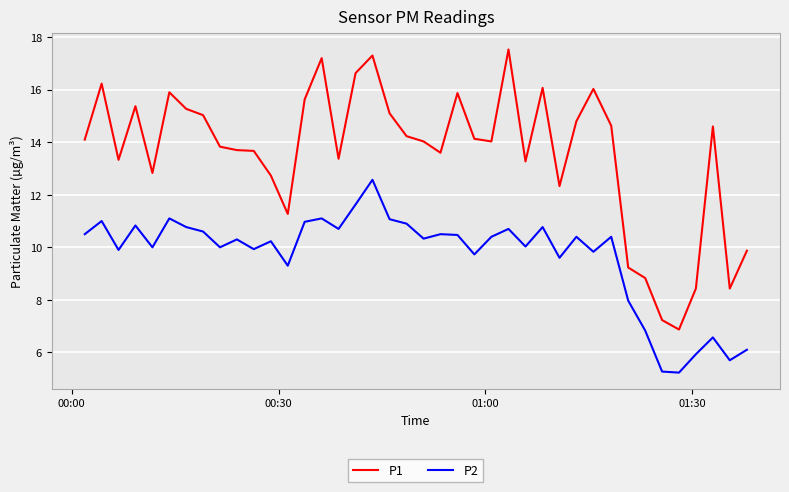

True or false: P2 and P1 intersect in this chart.

False